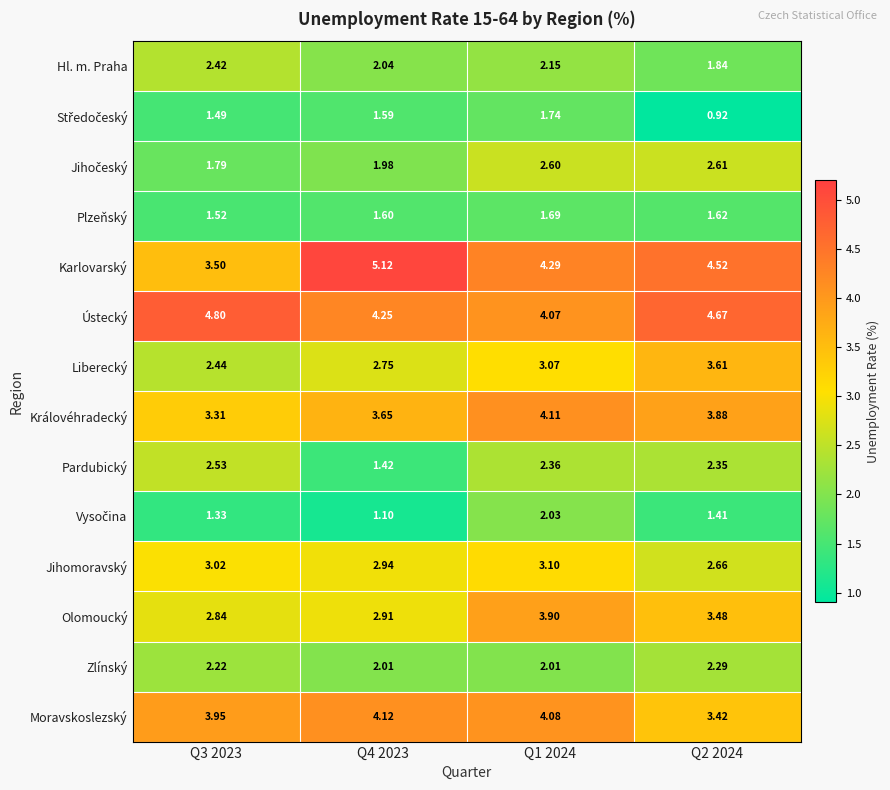

Which series has the largest total across all categories?

Ústecký